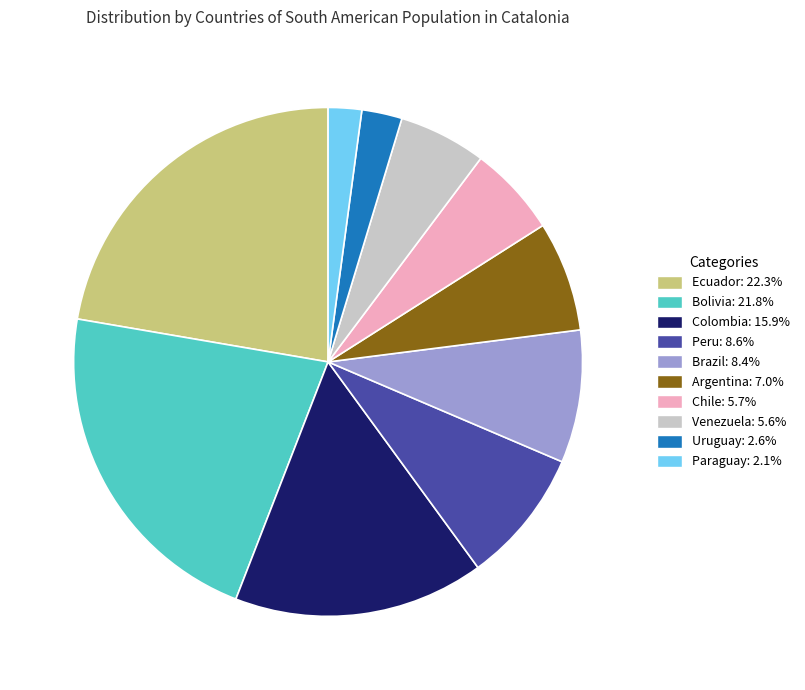

Is it true that Peru is 9% of the pie?

True